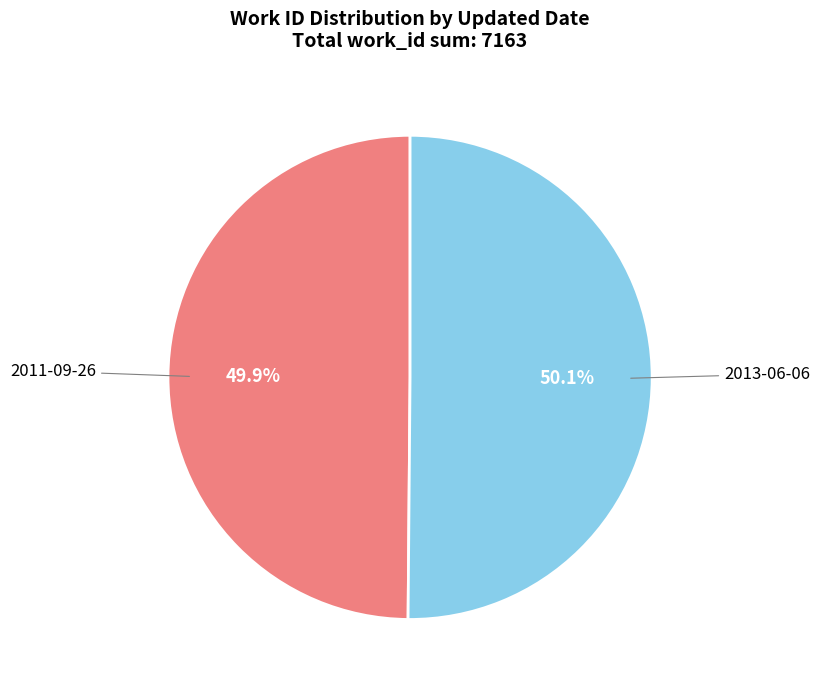

How many slices are in this pie chart?

2